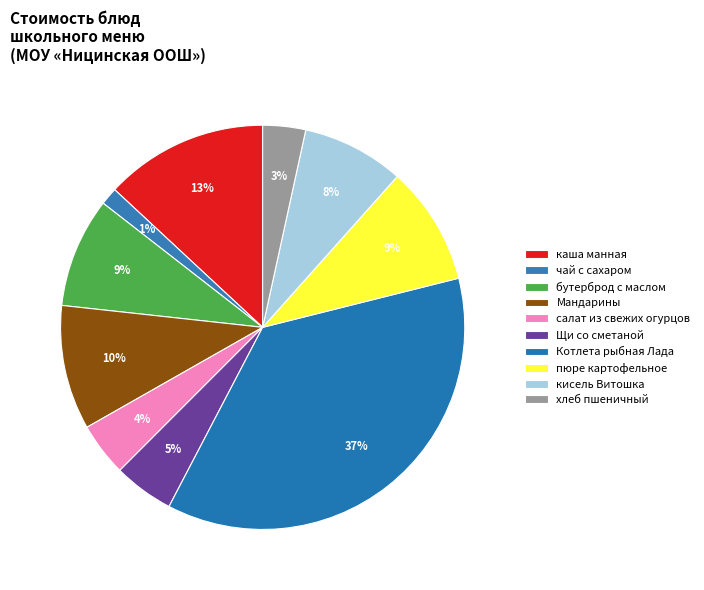

Is it true that кисель Витошка is 8% of the pie?

True